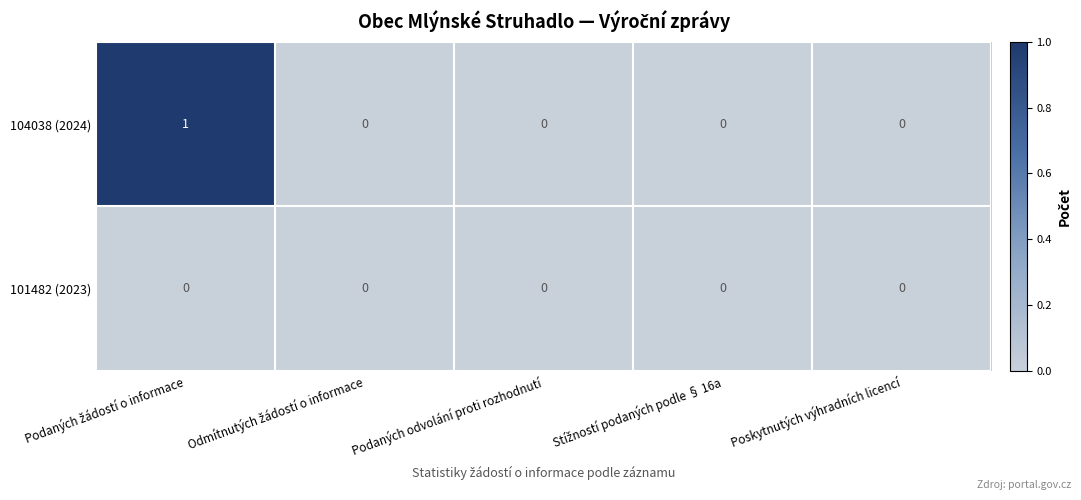

How many distinct data groups are displayed?

2